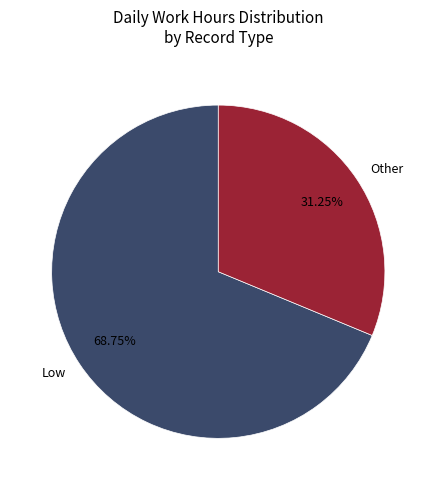

Which slice is the largest?

Low